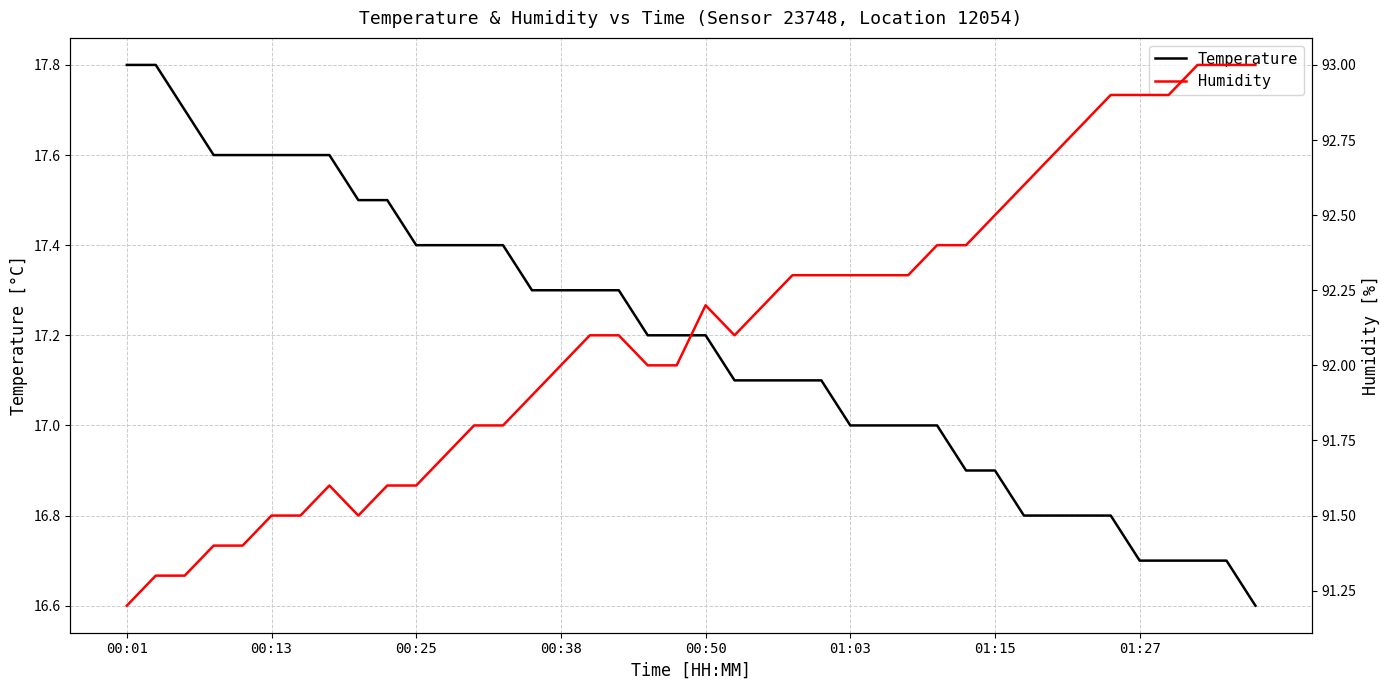

Where does the humidity series first go above 92?

16